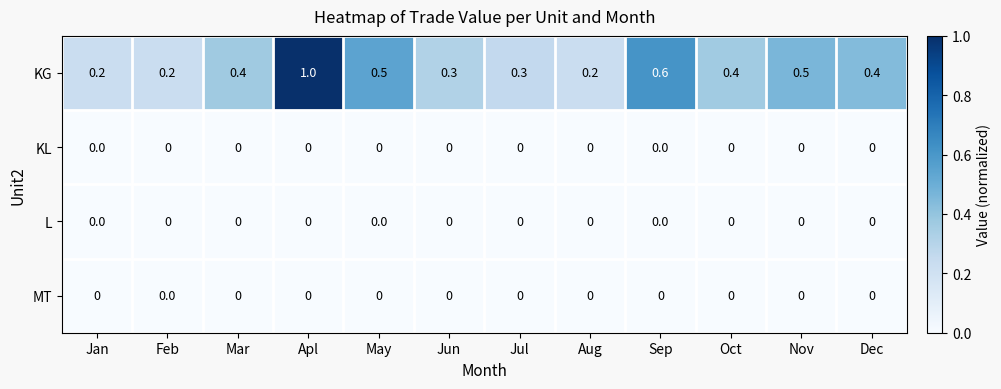

True or false: L has a value of 0.0 at Oct.

True